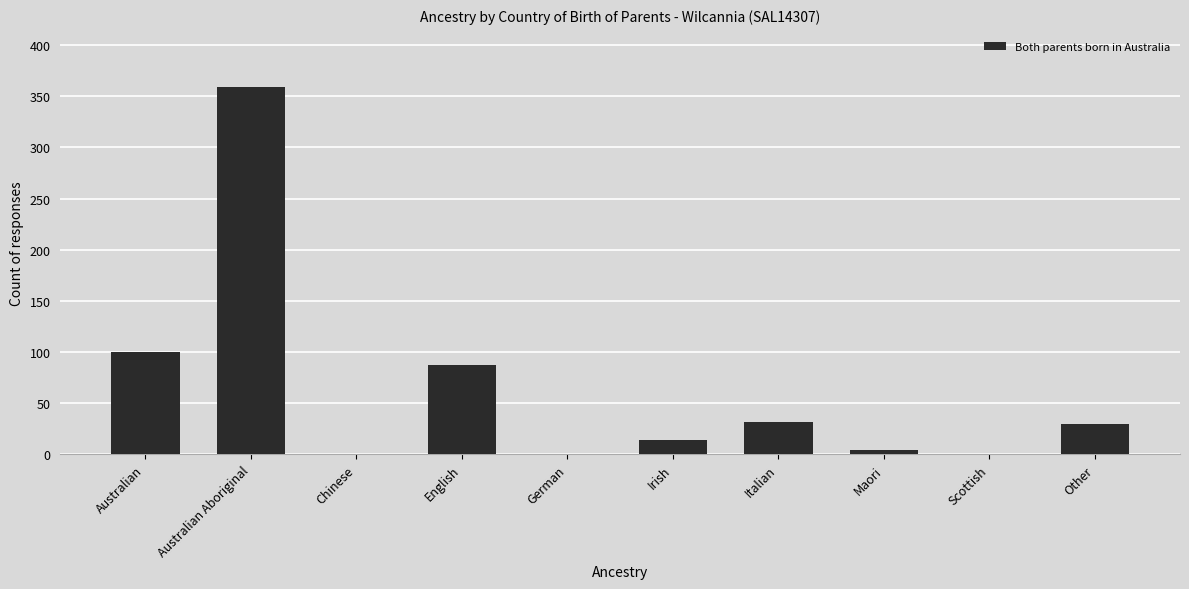

What is the sum of the values at Chinese and English?

87